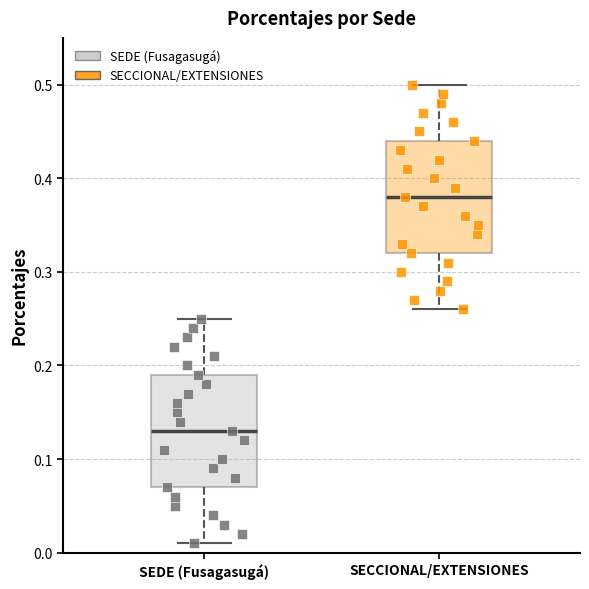

Where does the median line of the box for SECCIONAL/EXTENSIONES sit on the y-axis? The values are not printed on the chart, so give them approximately, as read against the axis.

0.38